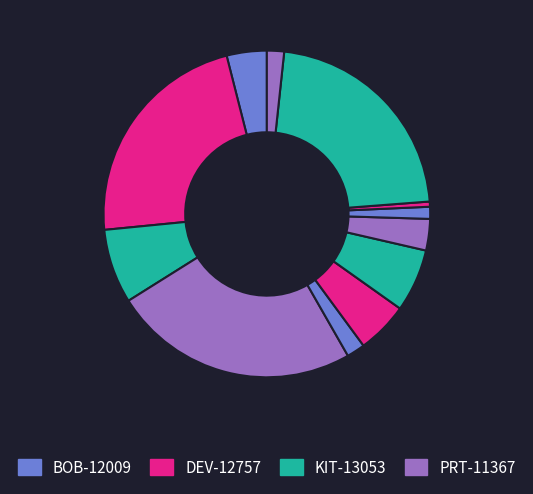

Count the number of slices in the pie.

12